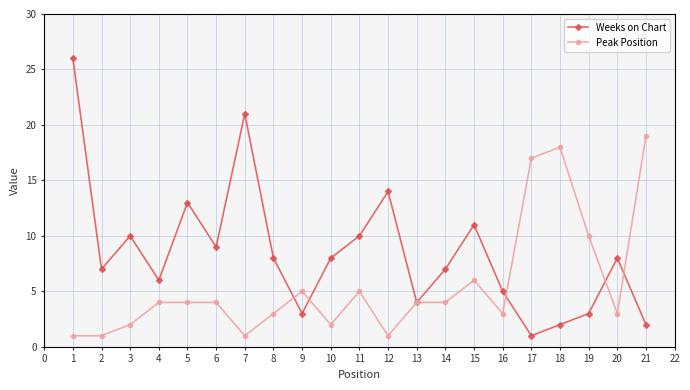

True or false: Peak Position has more than 1 interior local peaks.

True